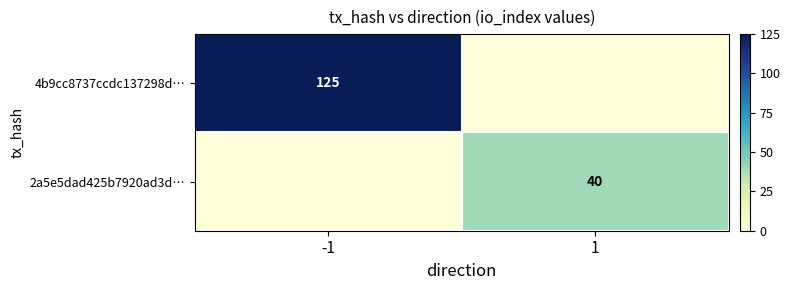

Is the value of 4b9cc8737ccdc137298d… at -1 greater than the value of 2a5e5dad425b7920ad3d… at 1?

Yes